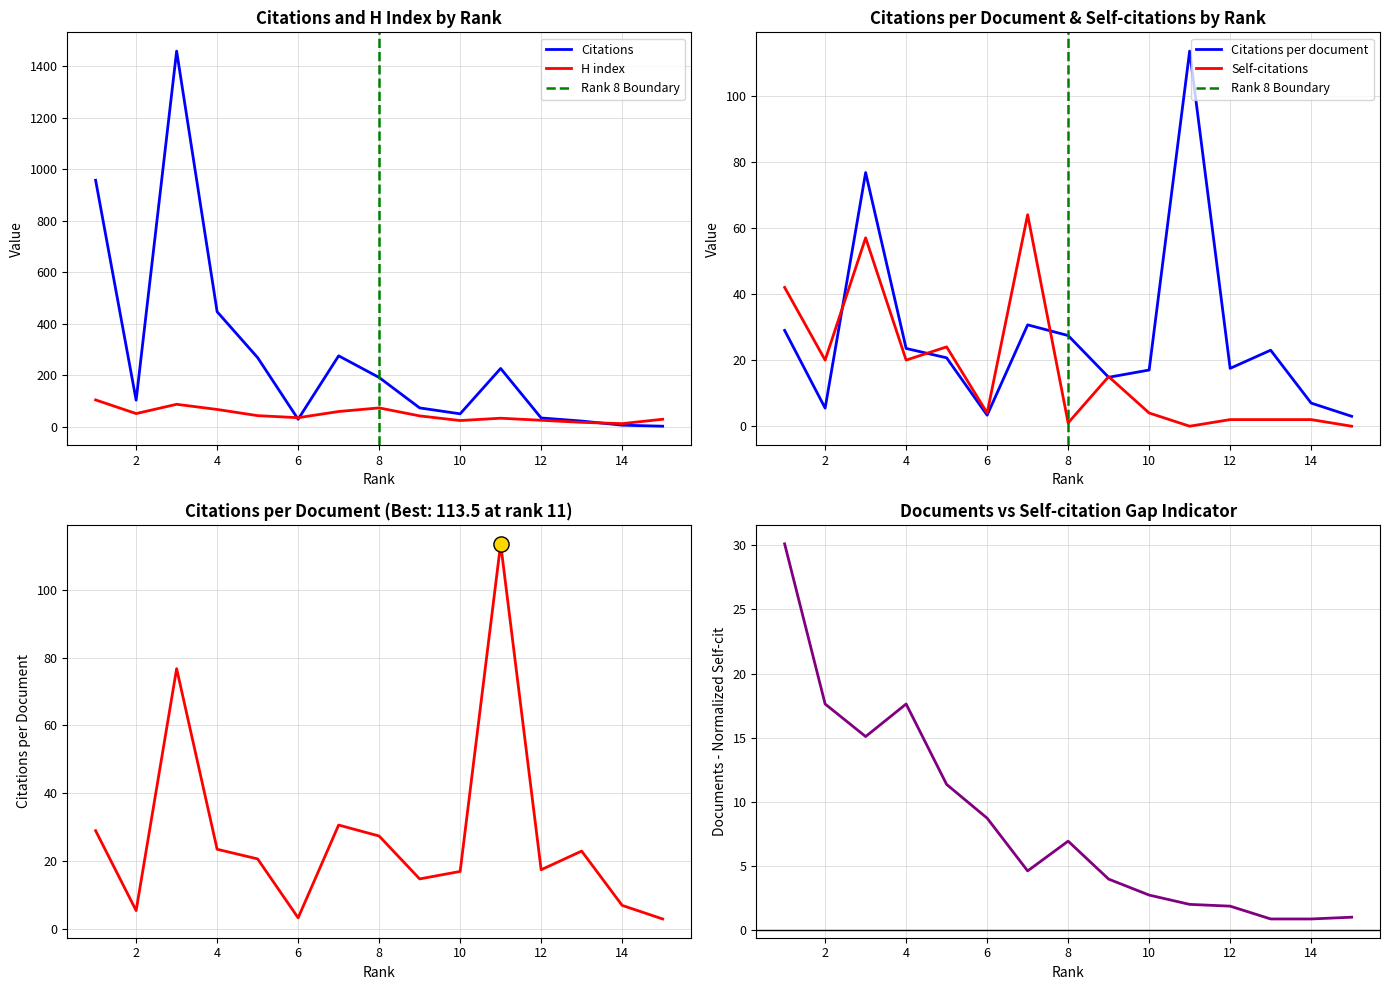

Is the value of Citations at 15 greater than the value of Citations per document at 7?

No